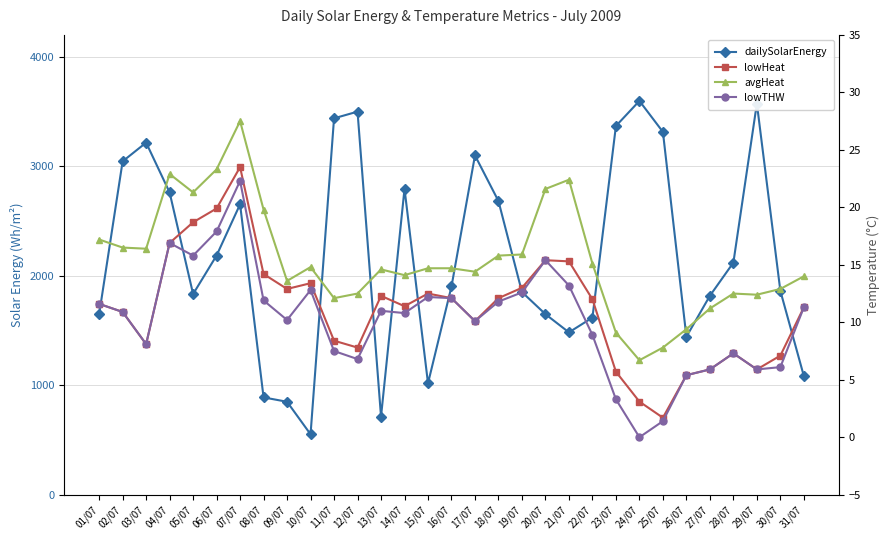

What is the label of the 3rd point from the left?

03/07